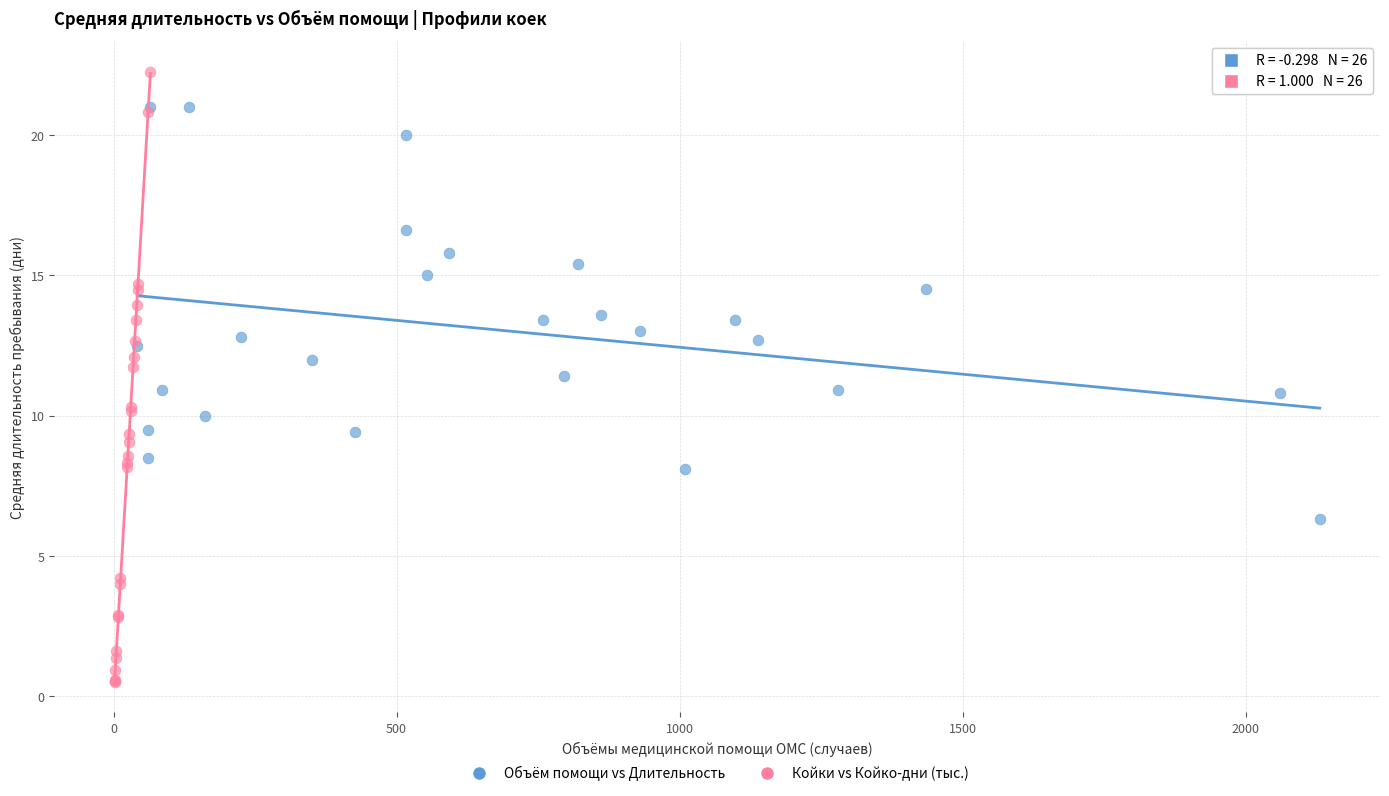

Which series reaches the maximum Y coordinate?

Койки vs Койко-дни (тыс.)